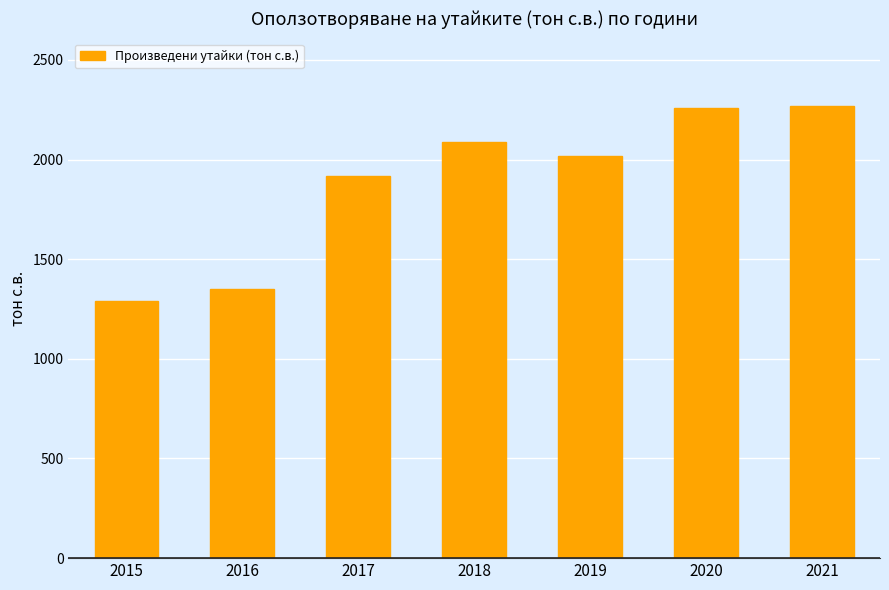

At which label does the data first exceed 2017?

2018